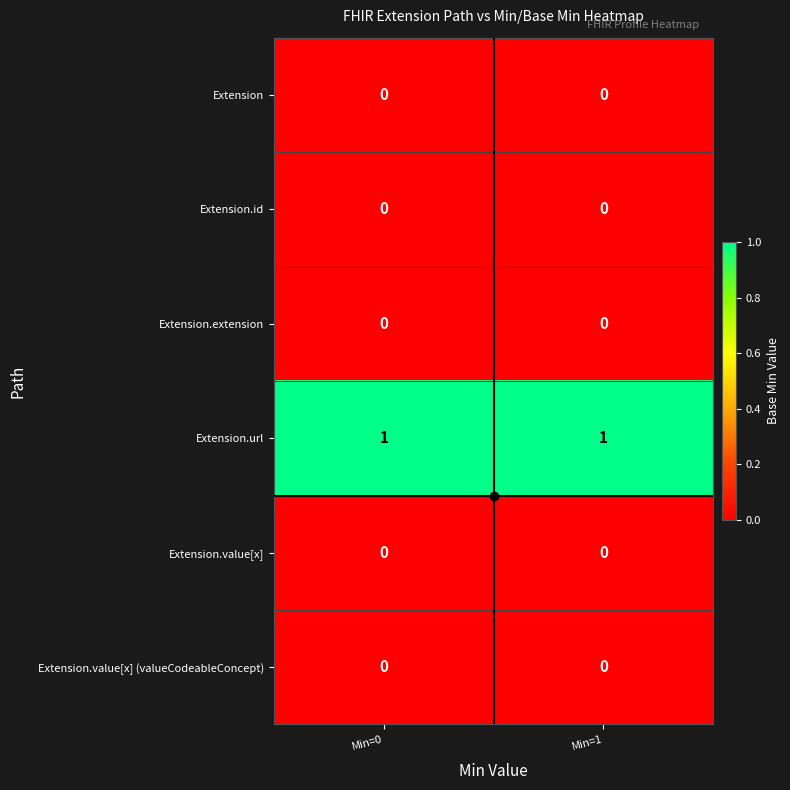

Is it true that Extension.extension equals 0 at Min=0?

True